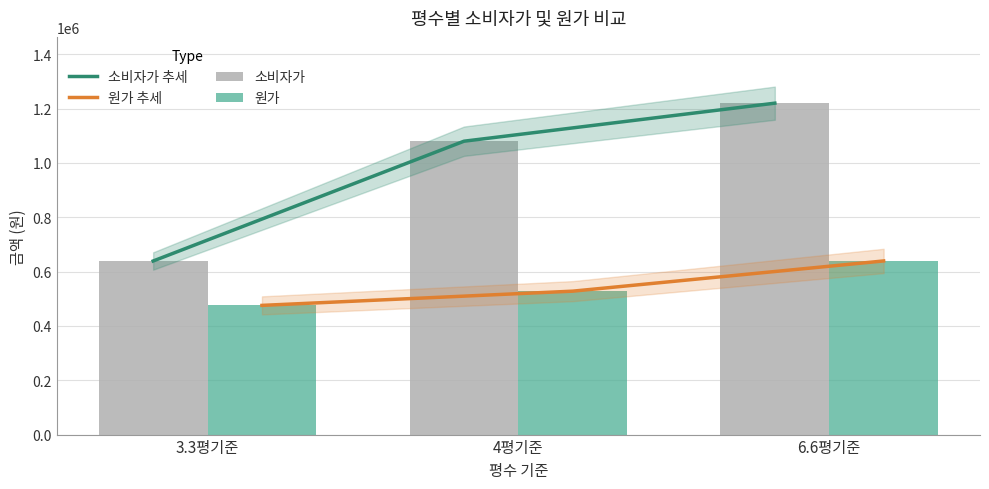

Does the chart contain any negative values?

No